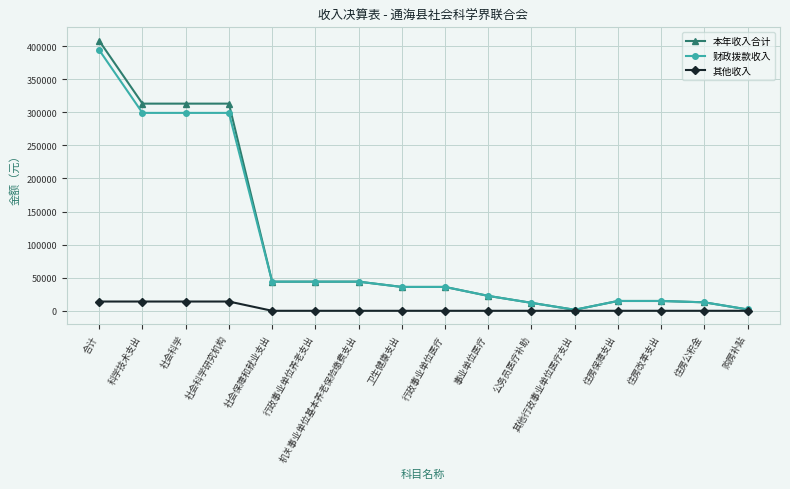

What is the maximum value shown in the chart?

407997.0